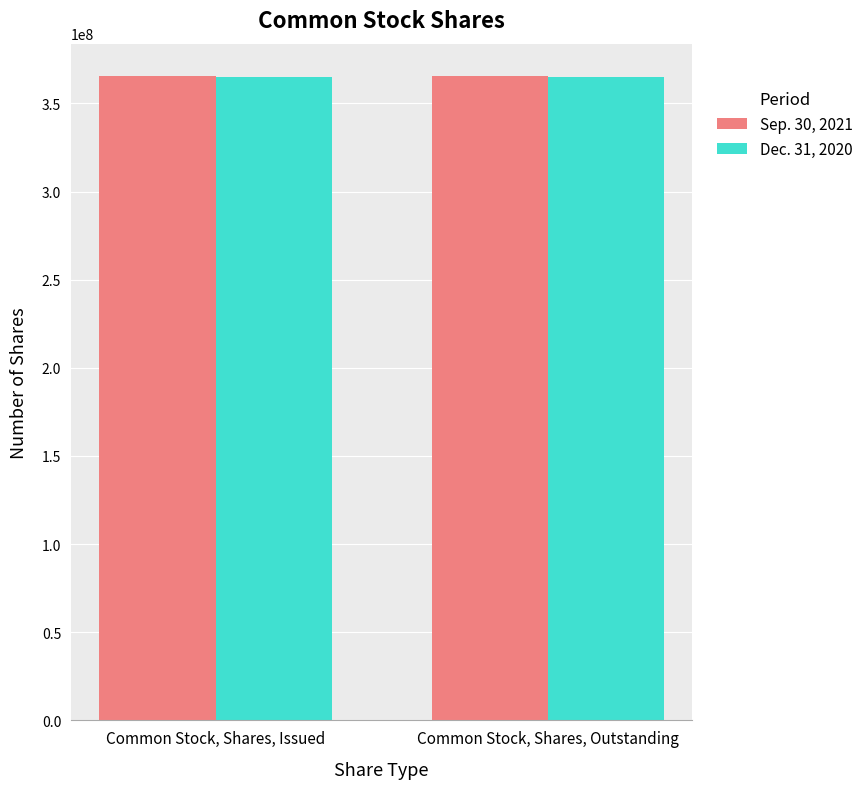

What is the total value across all series at Common Stock, Shares, Issued?

730816835